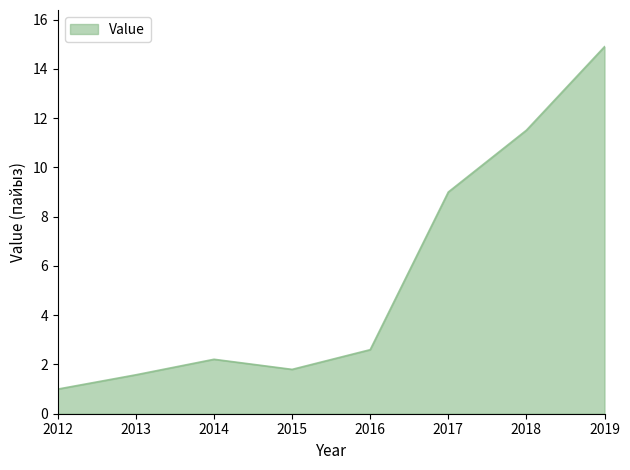

Reading left to right, extract all data points from this chart.

2012=1.0	2013=1.6	2014=2.2	2015=1.8	2016=2.6	2017=9.0	2018=11.5	2019=14.9